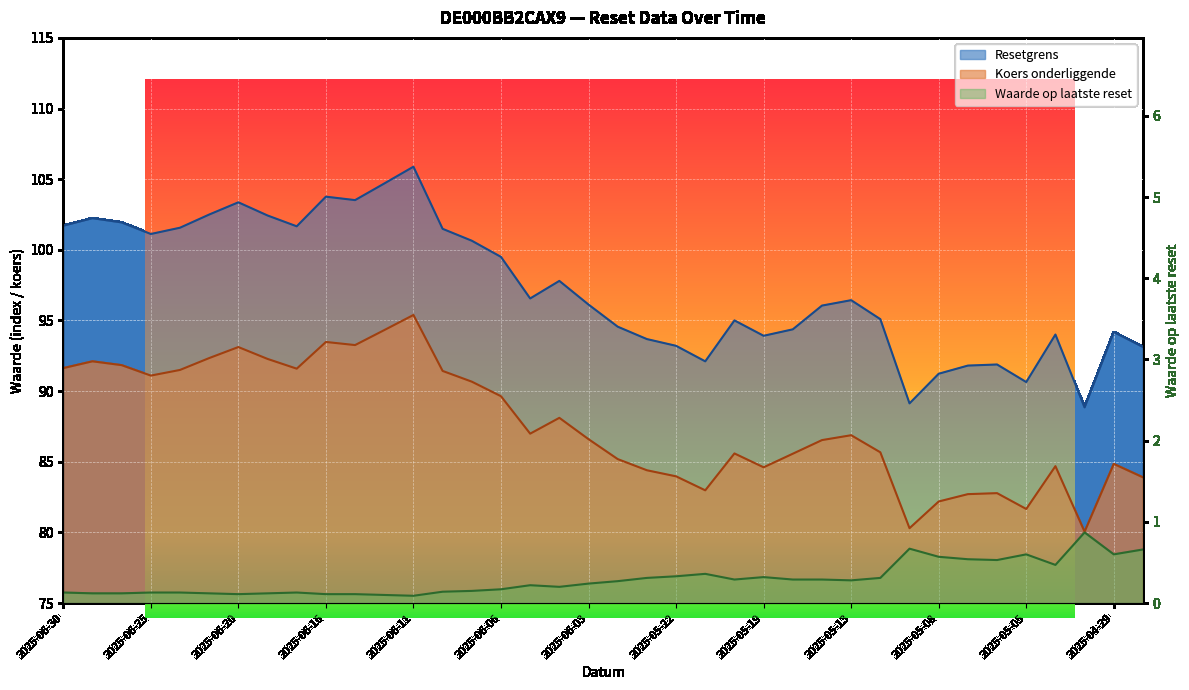

What is the average value of the Koers onderliggende series?

87.7